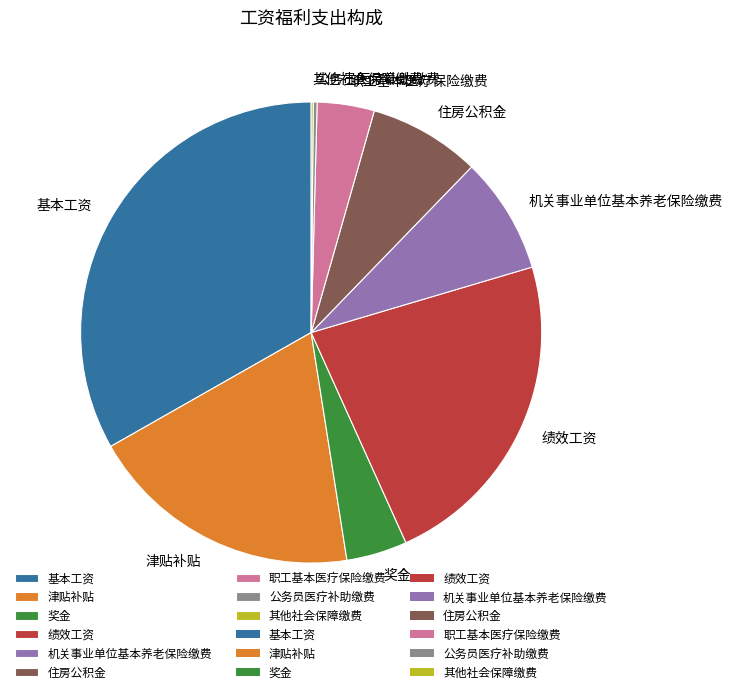

Does 机关事业单位基本养老保险缴费 represent more than half of the total?

No